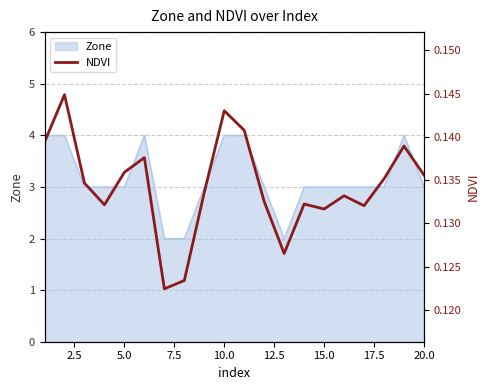

What is the highest value of the Zone series?

4